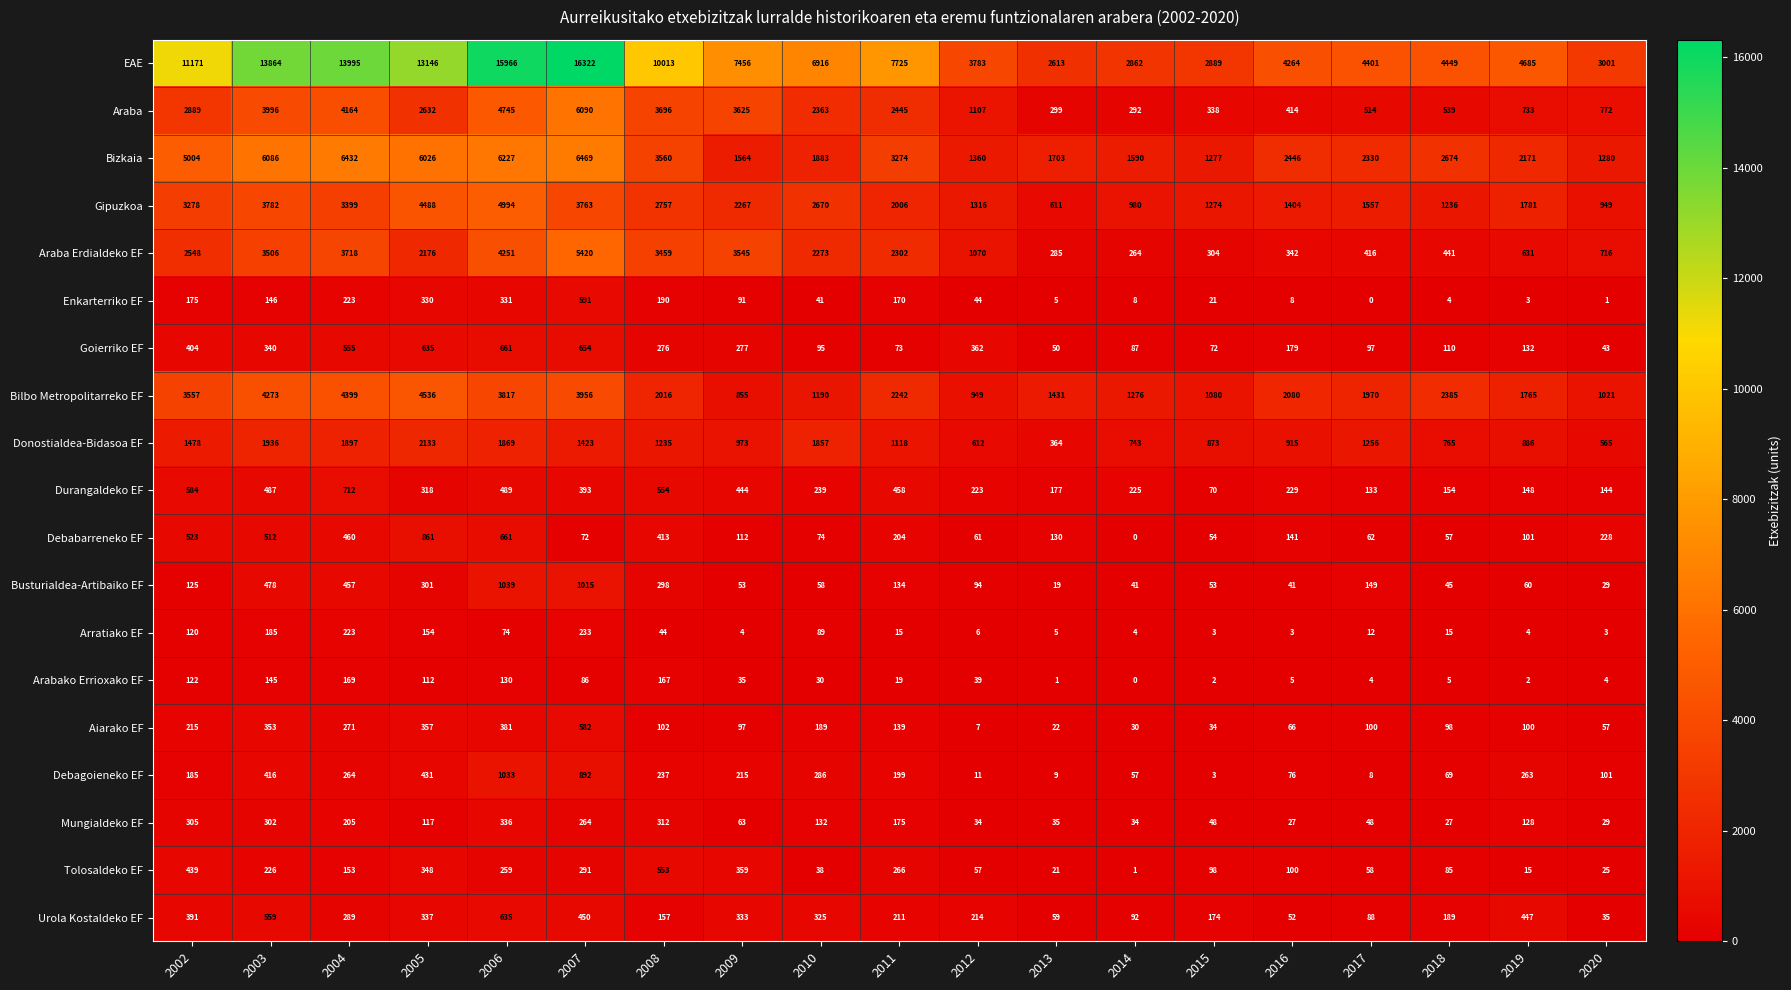

The value of Debabarreneko EF at 2006 is 661. True or false?

True